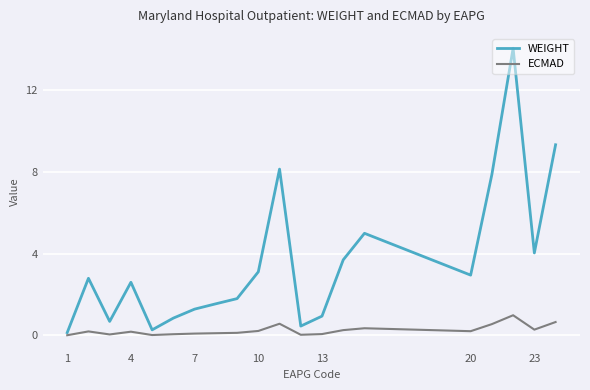

What is the maximum value shown in the chart?

14.1